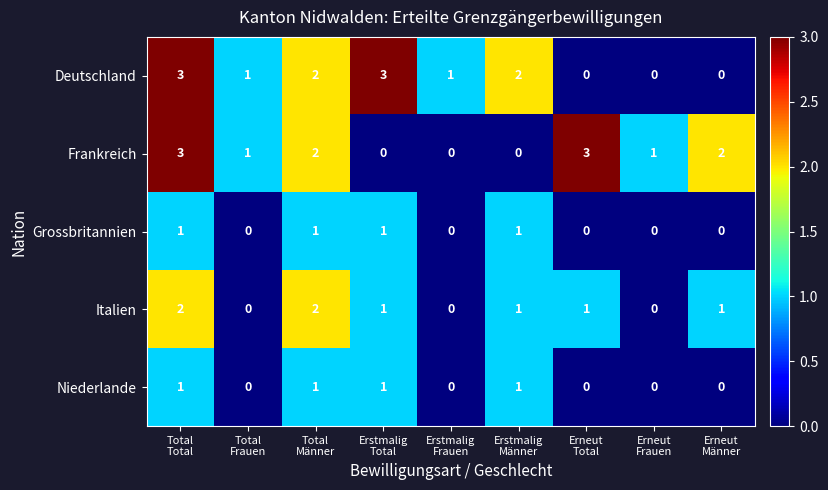

What is the maximum value for Deutschland?

3